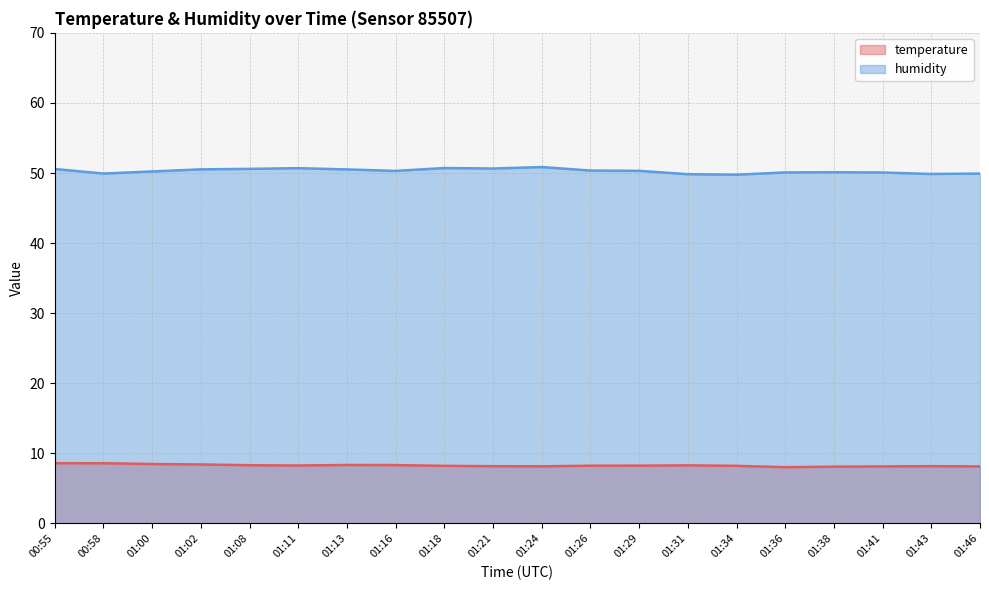

Is the value of humidity at 00:55 greater than the value of temperature at 01:16?

Yes